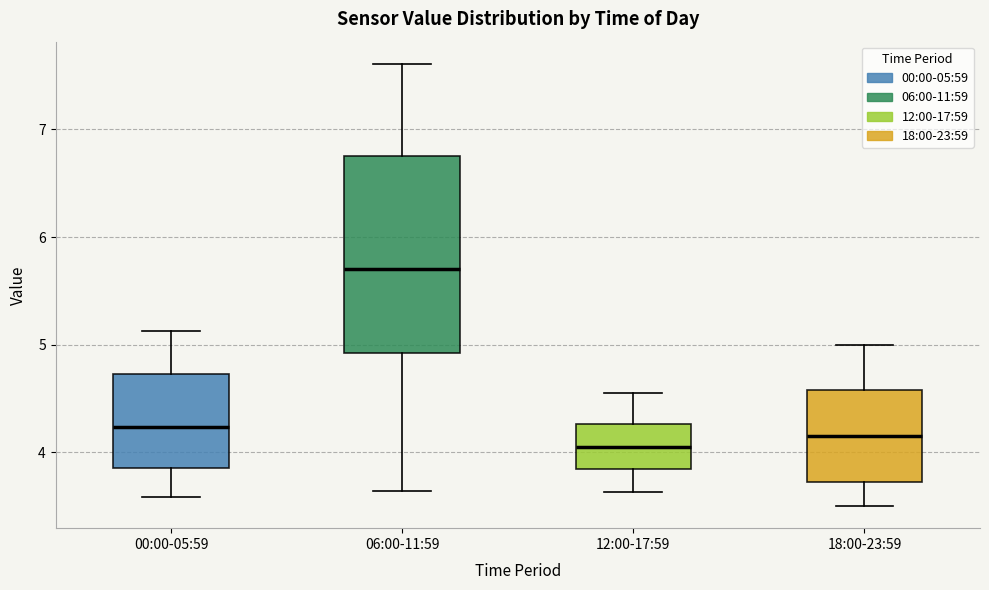

Which box has the lowest median line?

12:00-17:59